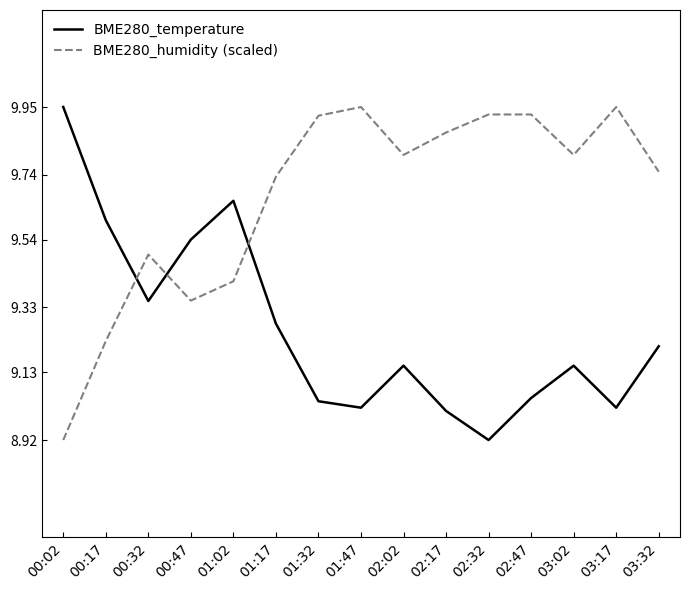

What are all the series names shown in the legend?

BME280_temperature, BME280_humidity (scaled)